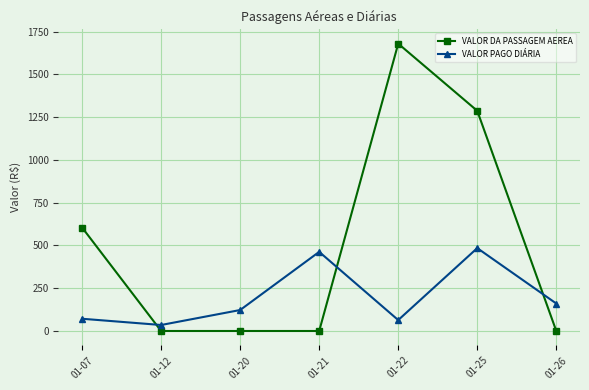

What is the maximum value for VALOR PAGO DIÁRIA?

484.6